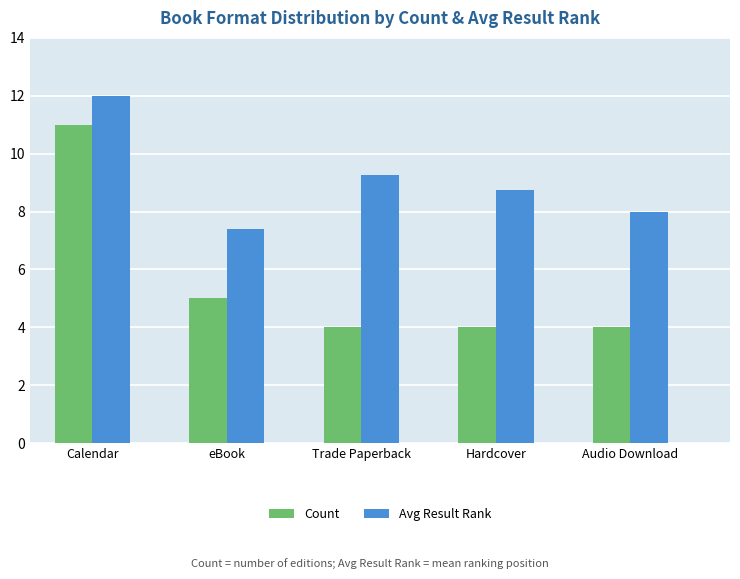

At how many categories does at least one series exceed 7?

5